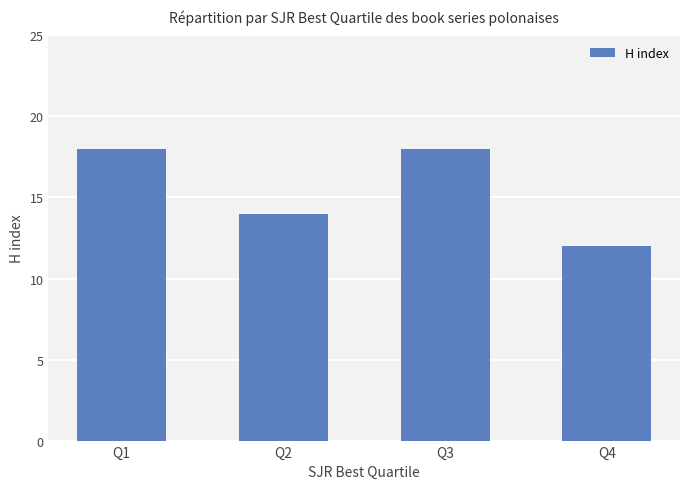

How many bars are there in total?

4